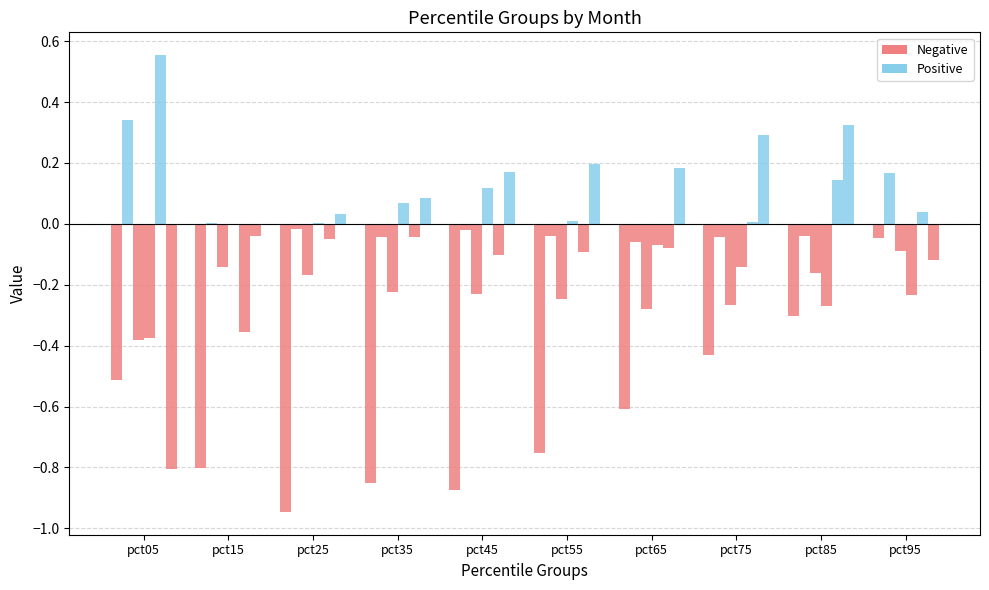

How many data points does each series have?

10